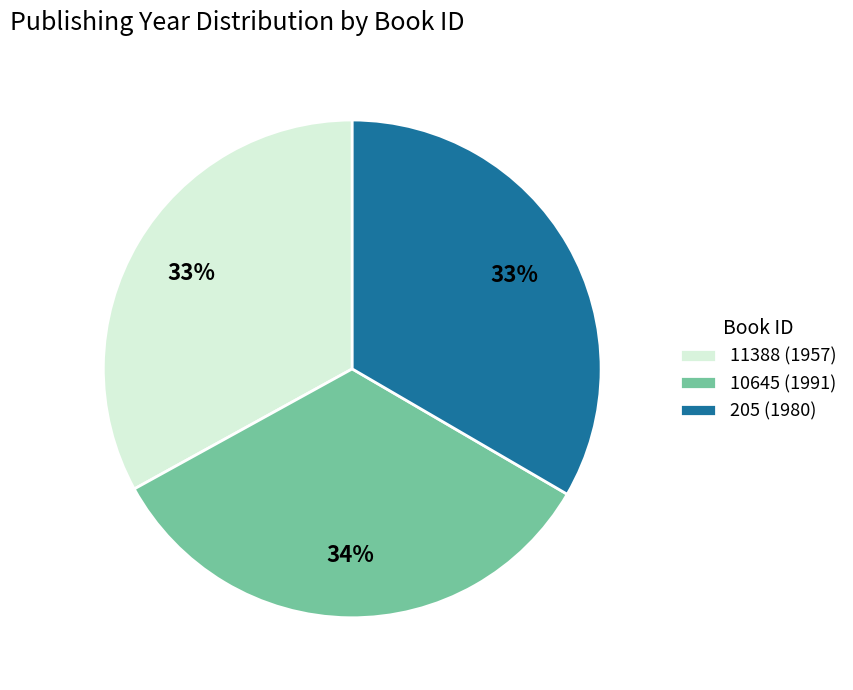

To the nearest percent, what is the difference between the largest and smallest slice percentages?

1%